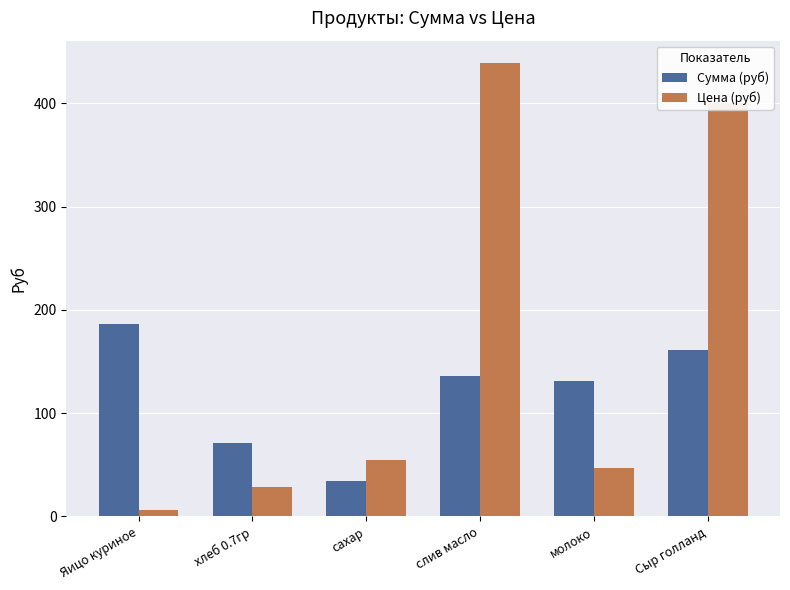

What is the difference between the second highest and minimum values in the Цена (руб) series?

394.0